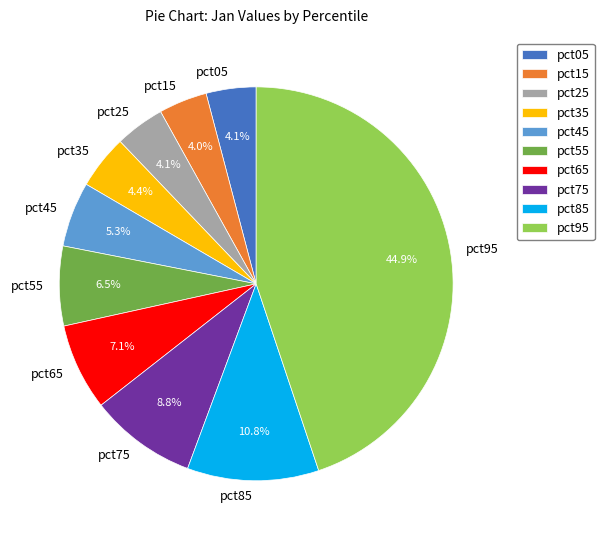

What percentage is NOT represented by pct05?

95.9%